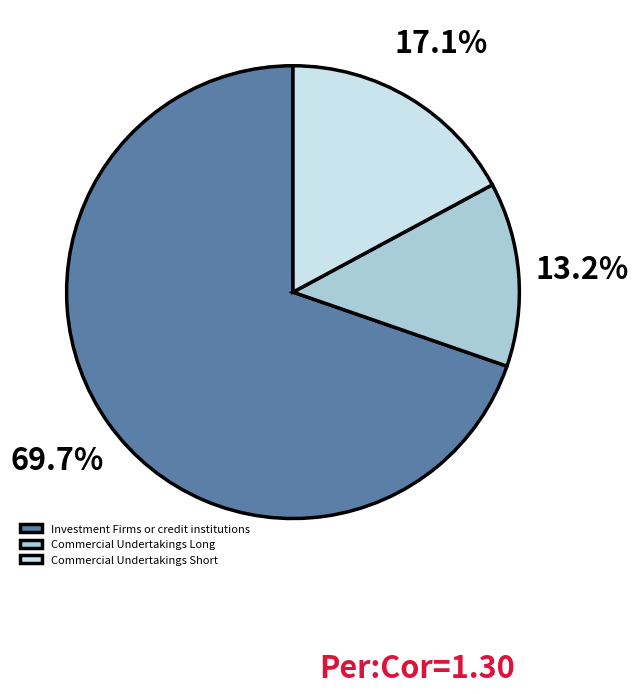

Count the number of slices in the pie.

3